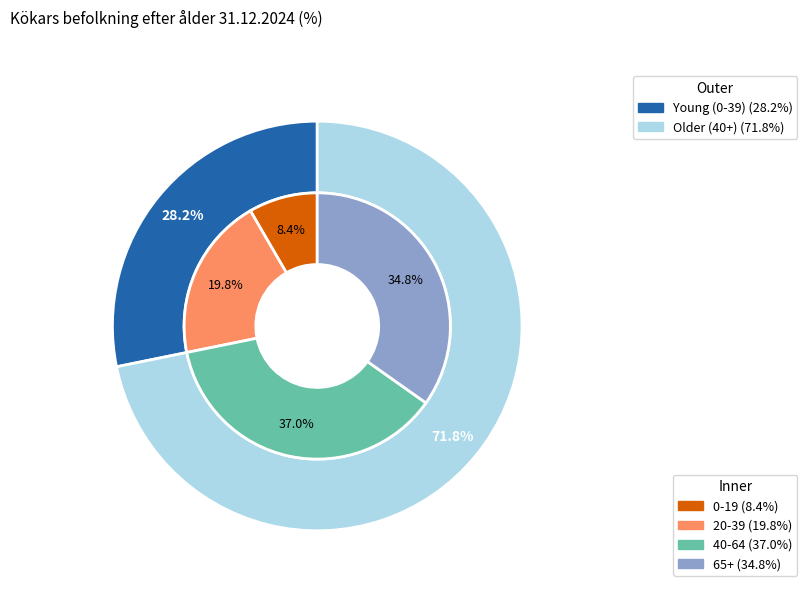

Between 65+ and 40-64, which is larger?

40-64